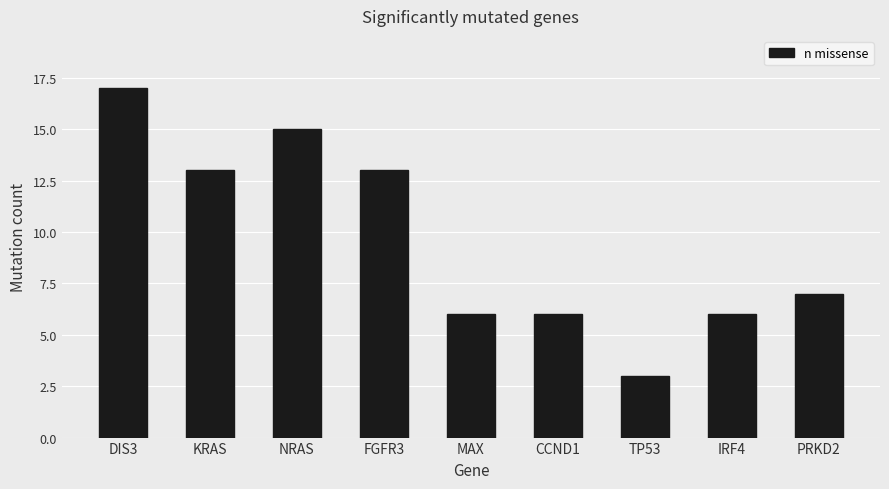

Is it true that the value at NRAS is 26?

False